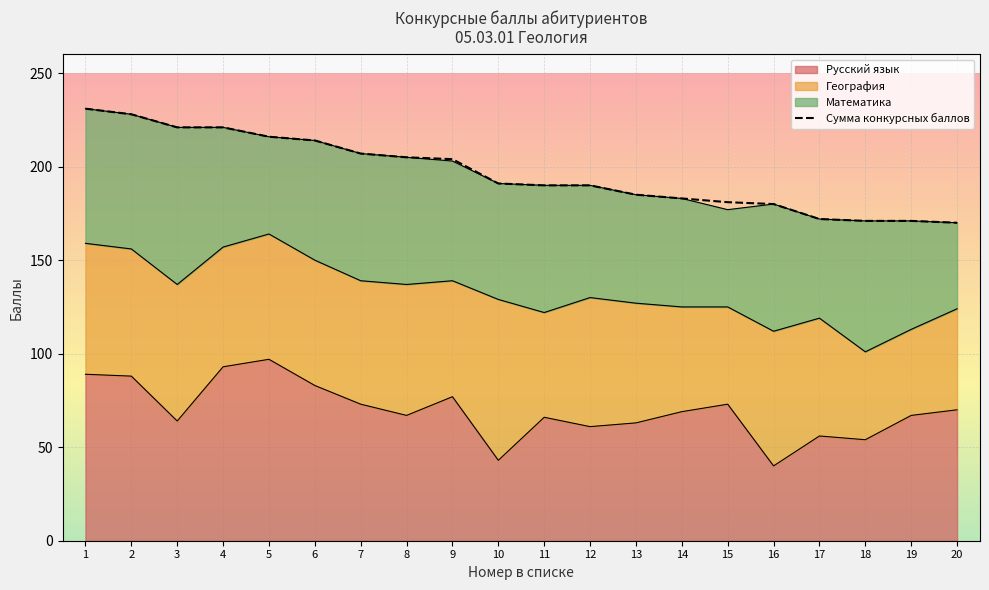

Which category has the lowest value across all series?

20